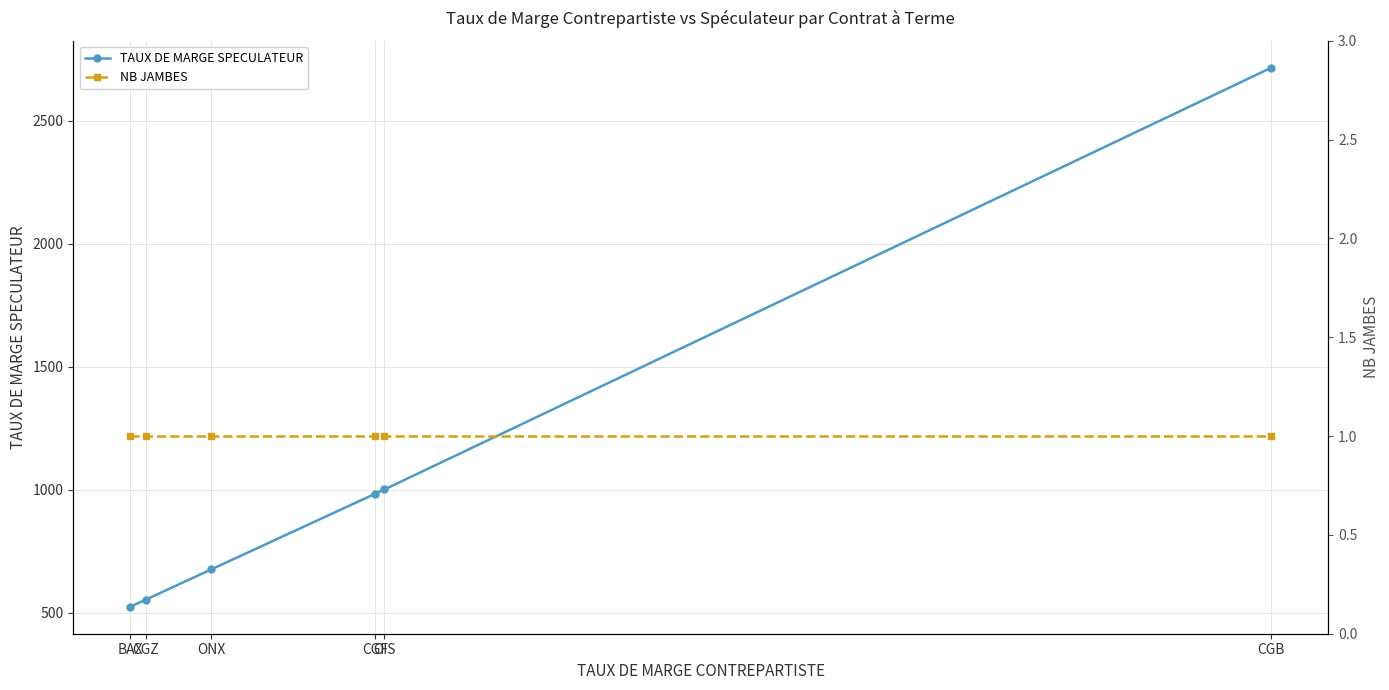

True or false: NB JAMBES and TAUX DE MARGE SPECULATEUR intersect in this chart.

False